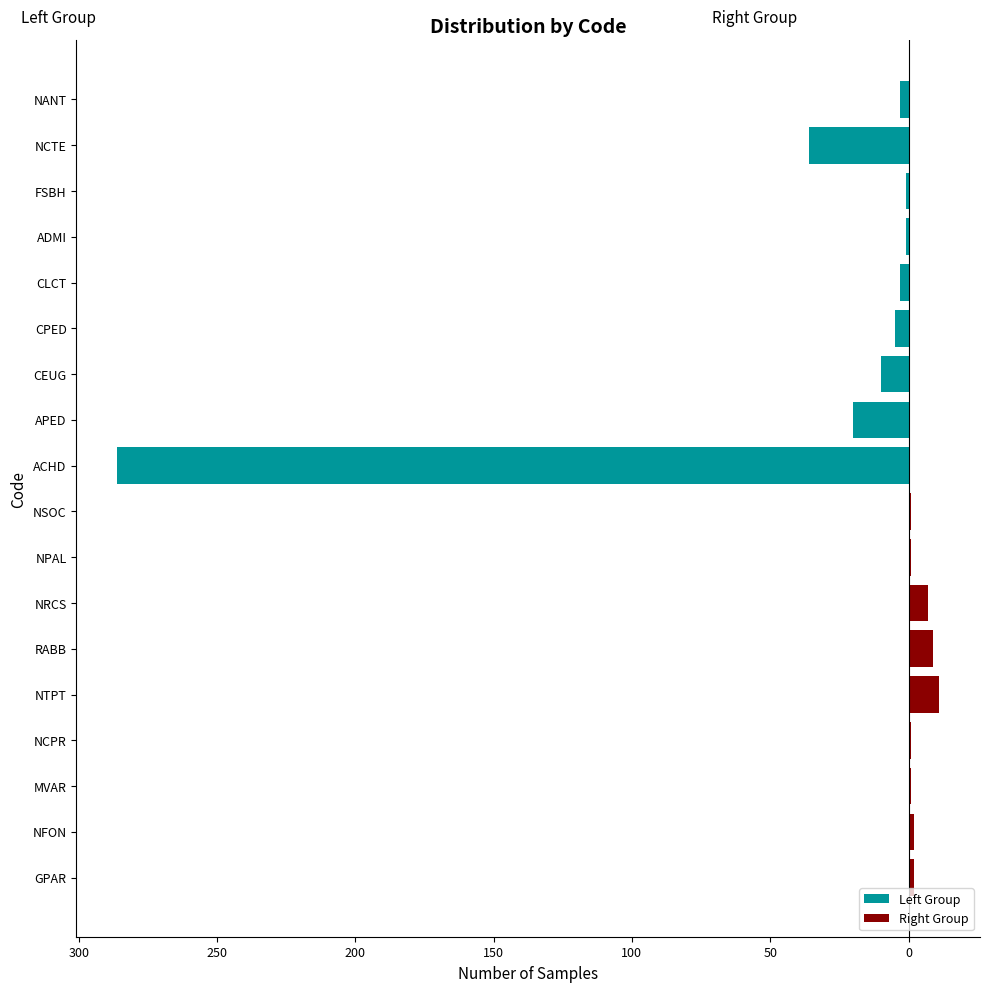

What is the average value of the Left Group series?

-41